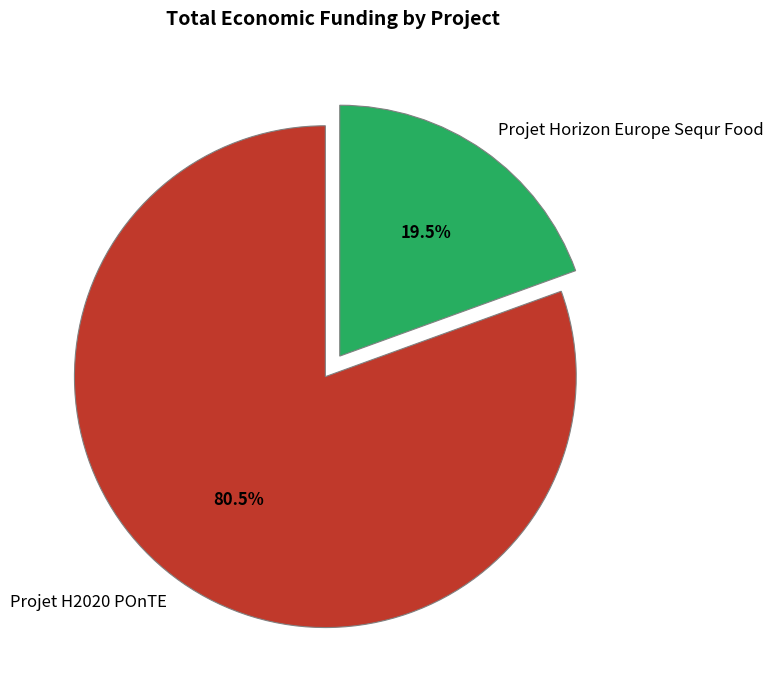

Combined, do Projet H2020 POnTE and Projet Horizon Europe Sequr Food account for over 50%?

Yes